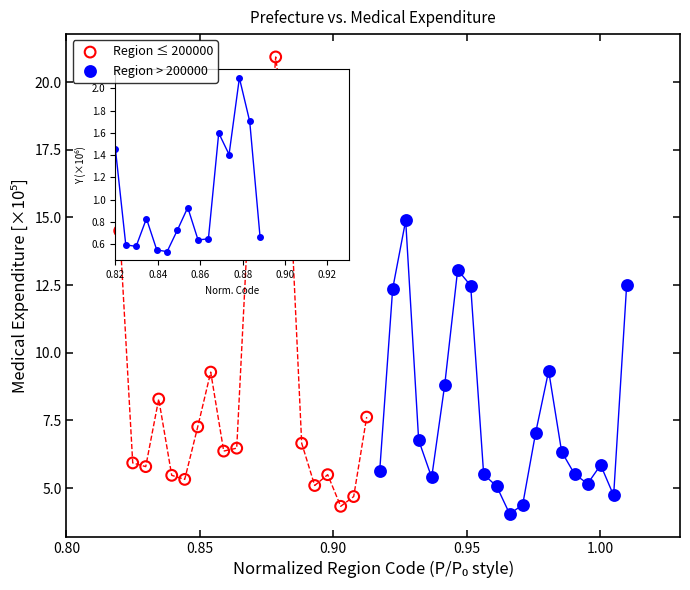

Which series reaches the maximum Y coordinate?

Region ≤ 200000